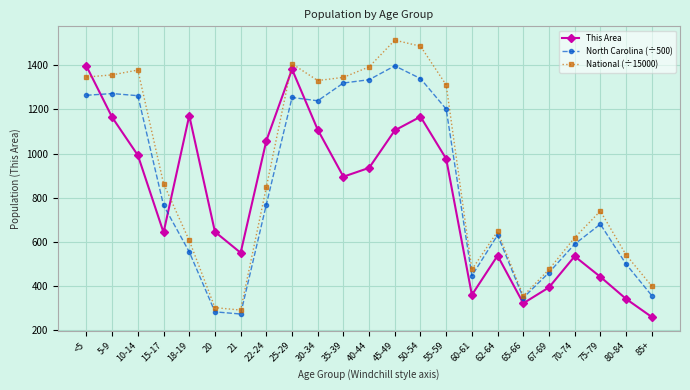

Is the value of North Carolina (÷500) at 5-9 greater than the value of National (÷15000) at 21?

Yes